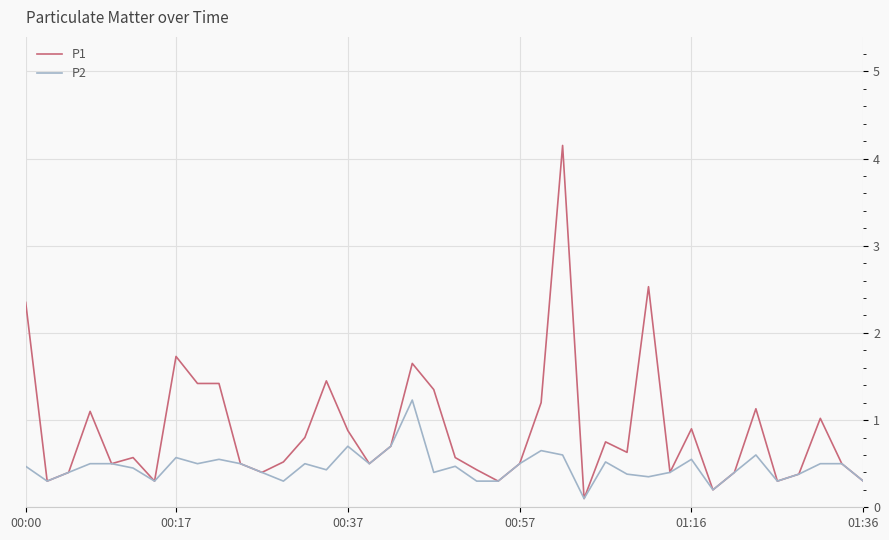

What is the sum of all P1 values?

35.5